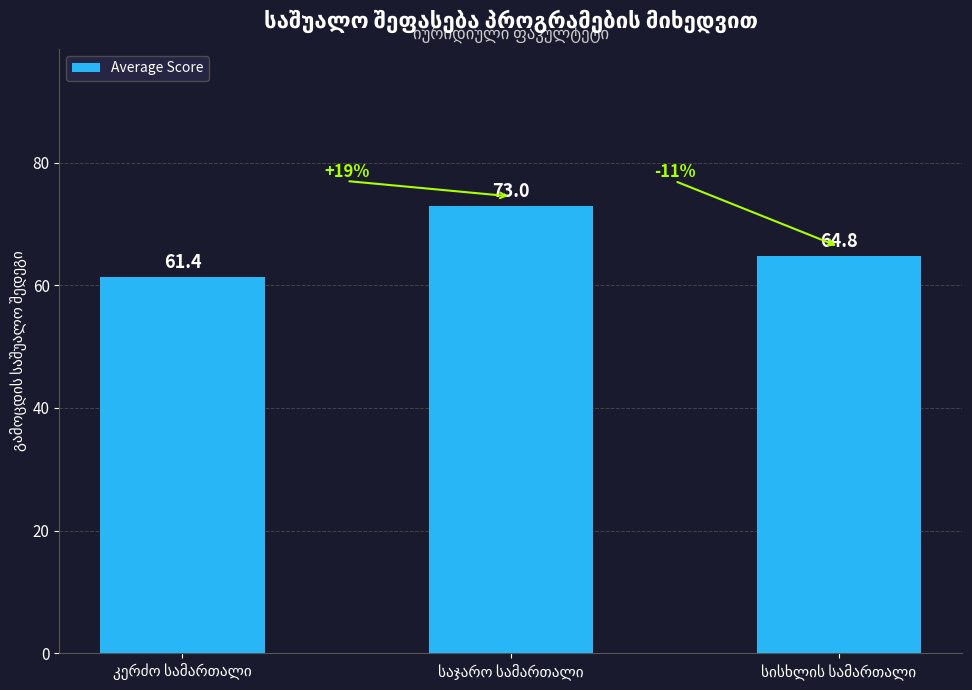

What is the difference between the second highest and minimum values?

3.4